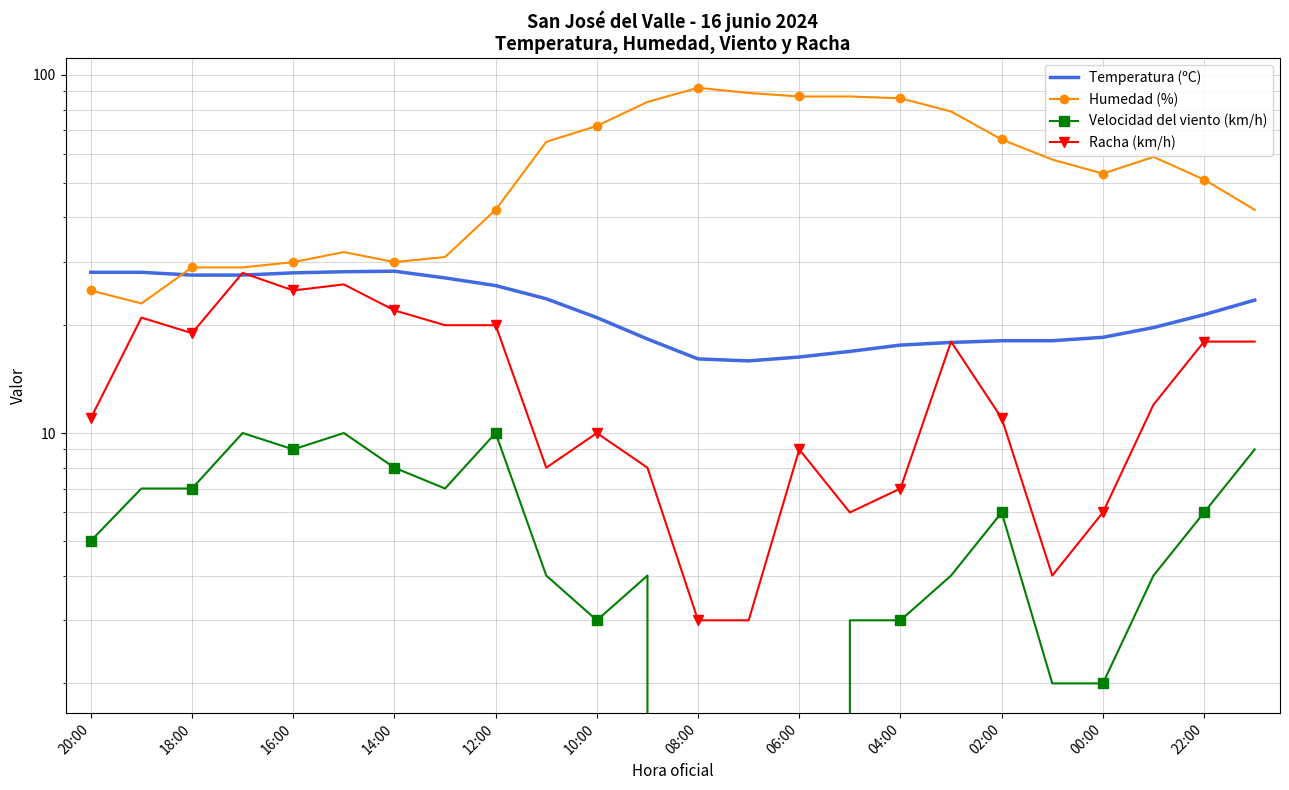

Between 20:00 and 17, which series saw the biggest shift?

Humedad (%)